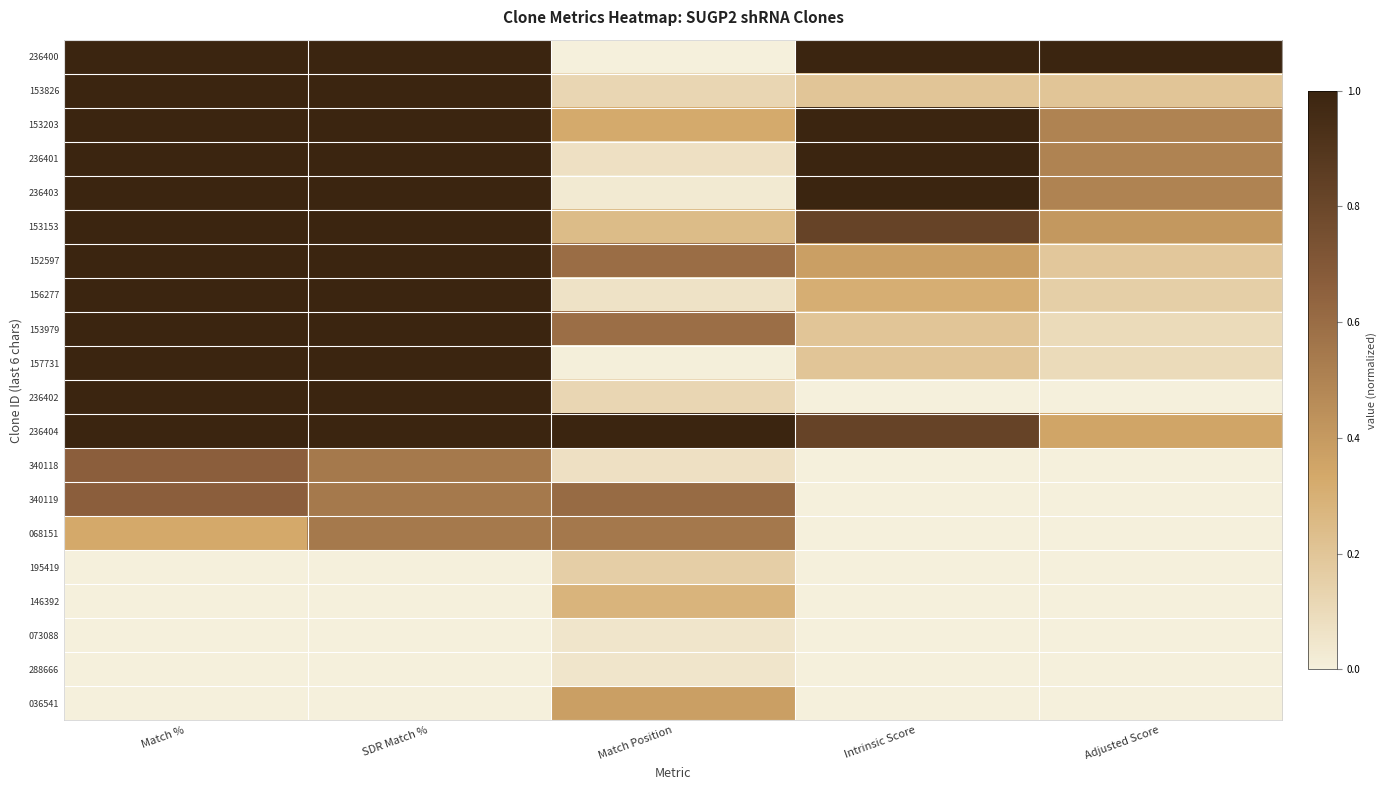

Rank the series at Intrinsic Score from highest to lowest value.

236400, 153203, 236401, 236403, 153153, 236404, 152597, 156277, 153826, 153979, 157731, 236402, 340118, 340119, 068151, 195419, 146392, 073088, 288666, 036541